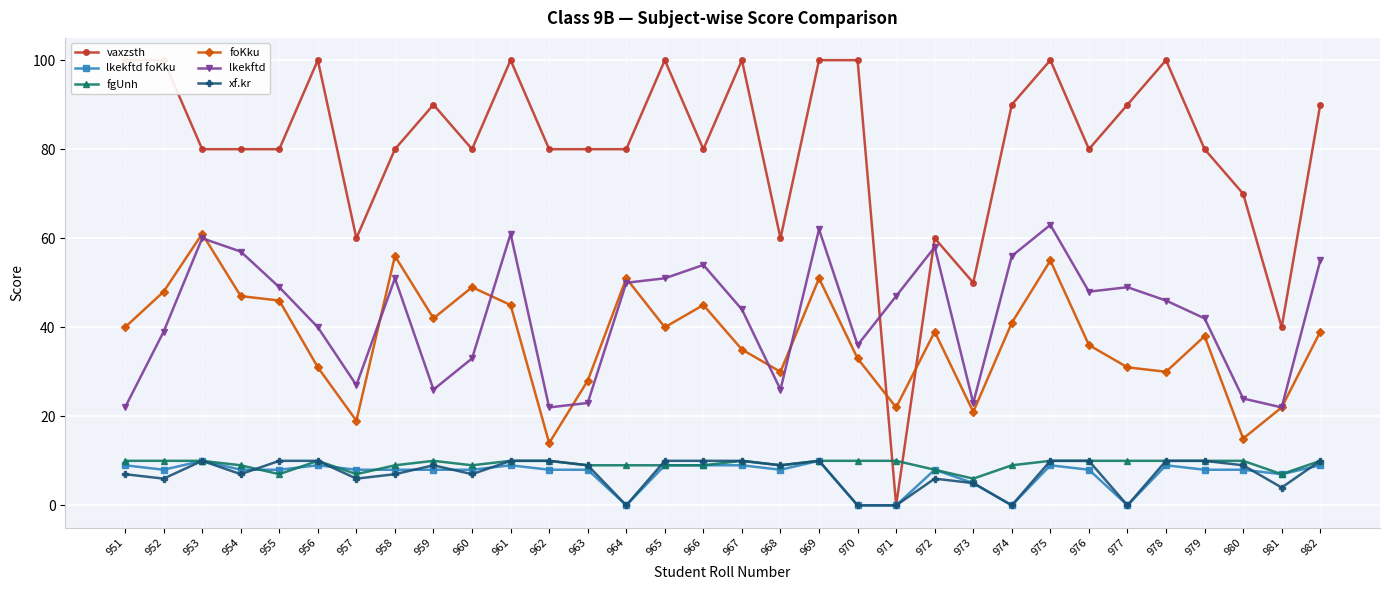

What is the total value across all series at 968?

142